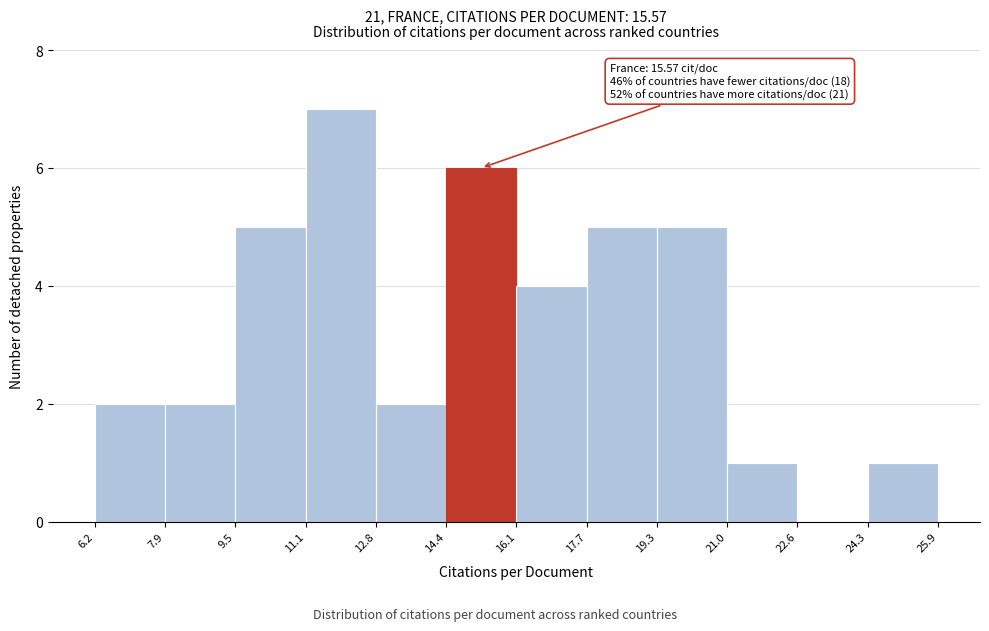

Over which range of the x-axis is the bar tallest?

11.1 to 12.8